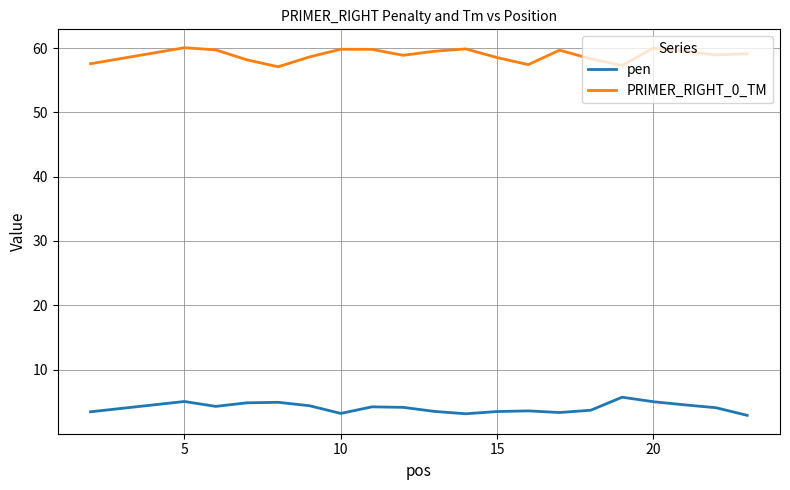

What is the difference between the maximum and minimum values in the PRIMER_RIGHT_0_TM series?

3.0